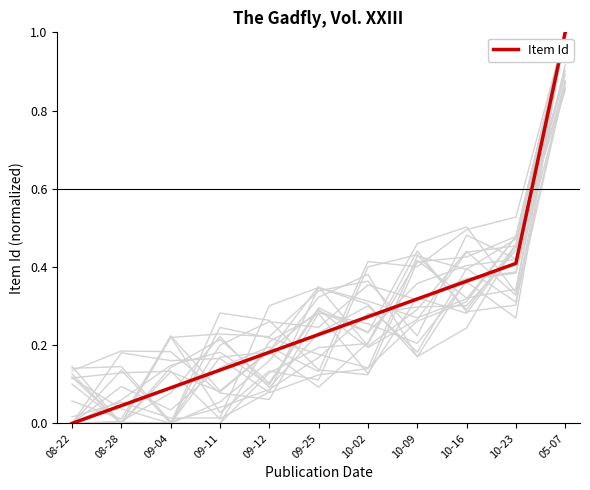

What is the greatest value displayed?

1.0